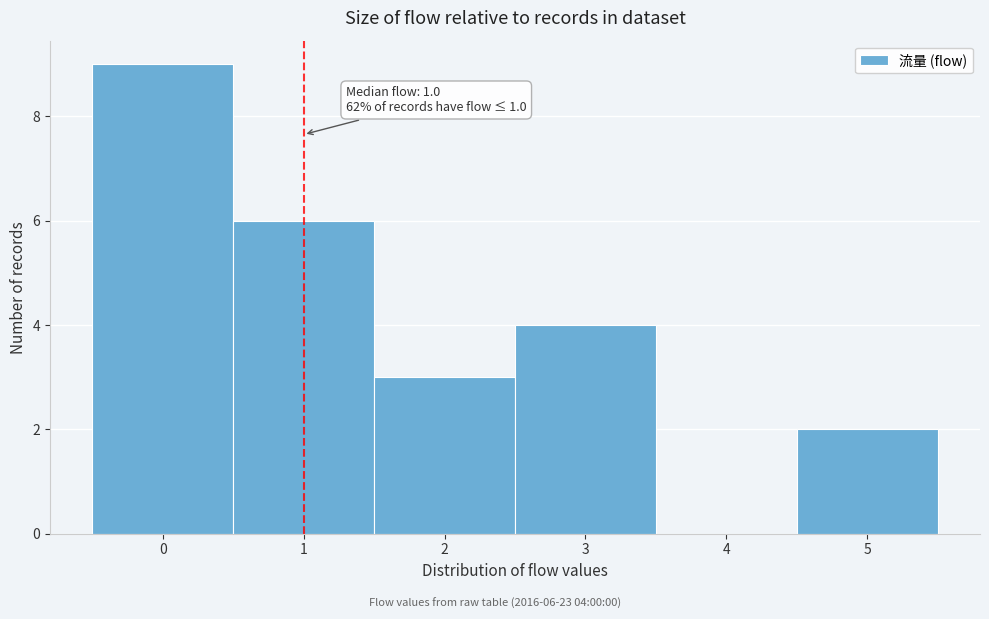

Over which range of the x-axis is the bar tallest?

-0.5 to 0.5